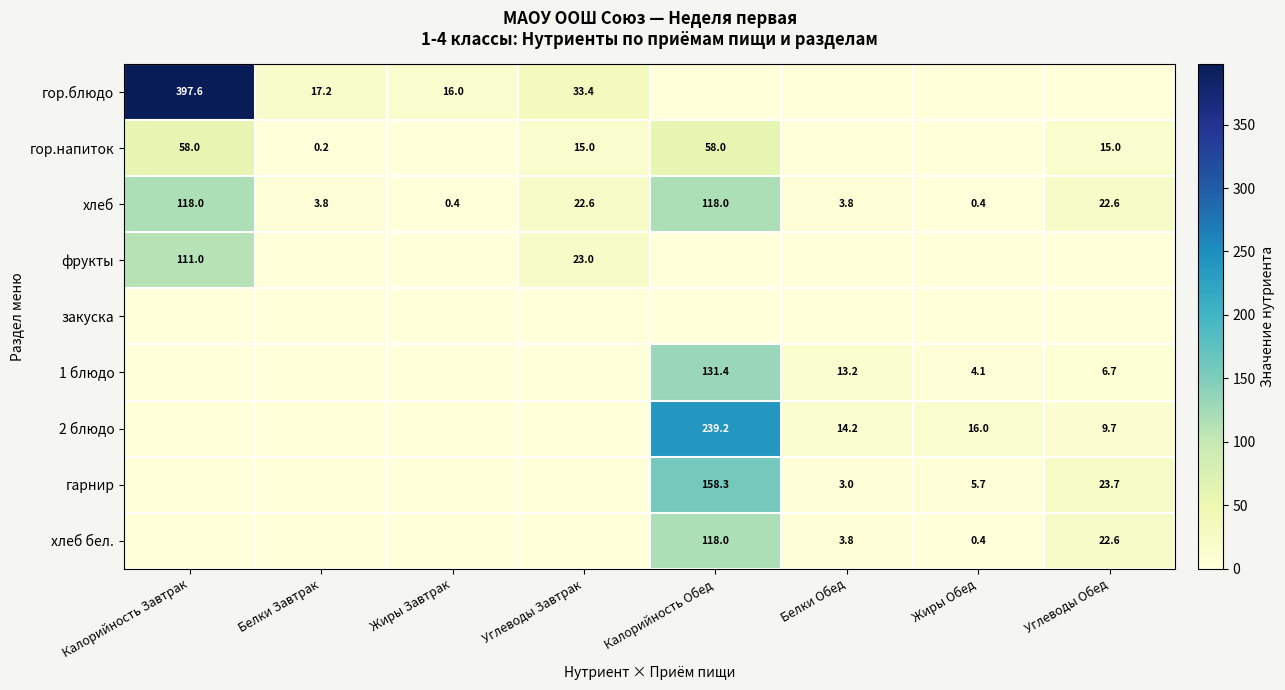

Which category has the highest value across all series?

Калорийность Завтрак